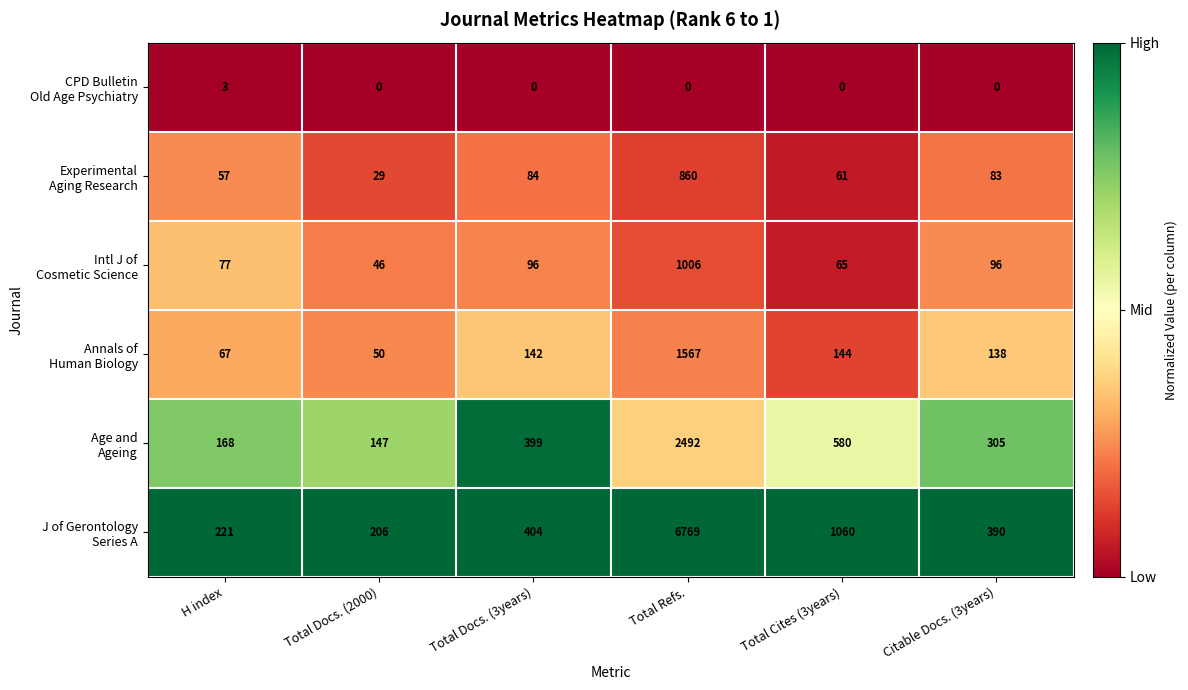

At which category is the sum across all series the highest?

Total Refs.